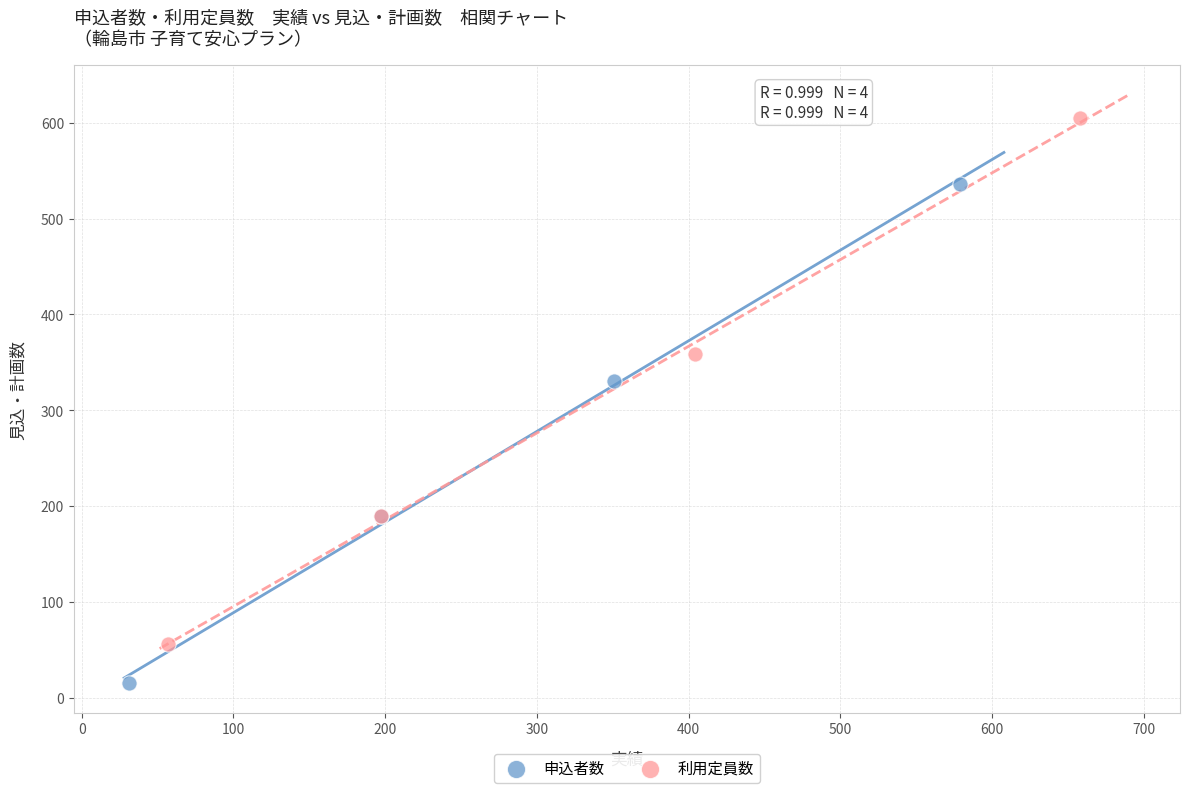

Which series has the largest Y range (max minus min)?

利用定員数